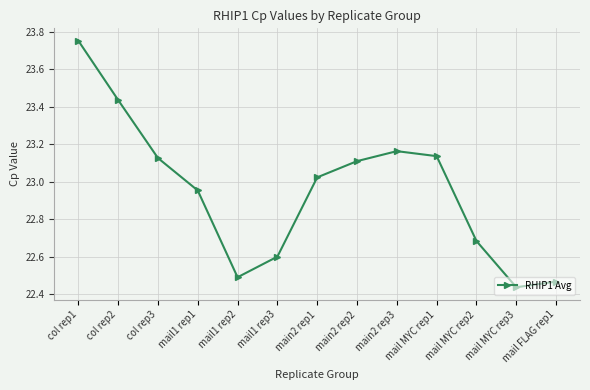

At which label does the data first exceed 23?

col rep1